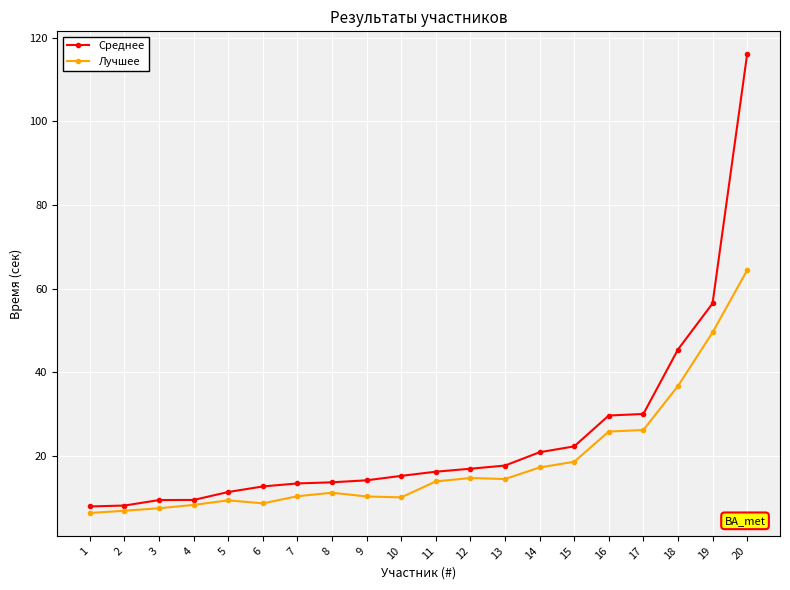

Is the value of Среднее at 6 greater than the value of Лучшее at 14?

No